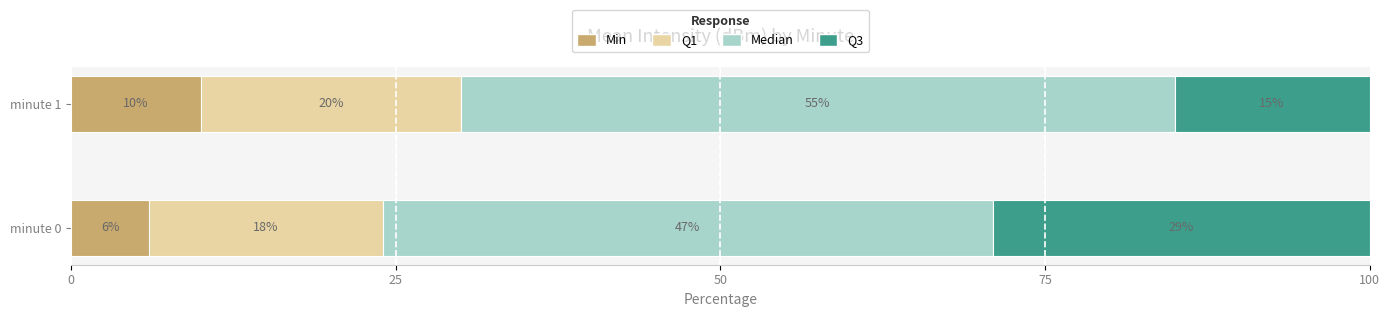

What is the total value across all series at minute 1?

100